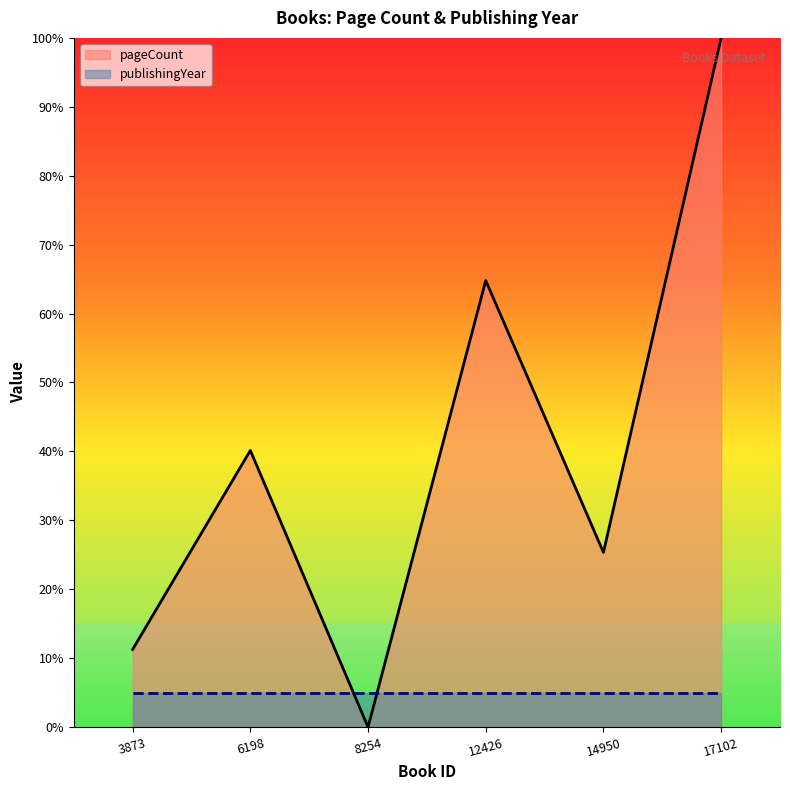

Reading right to left, transcribe all the data shown in this chart.

1.0	0.3	0.6	0.0	0.4	0.1